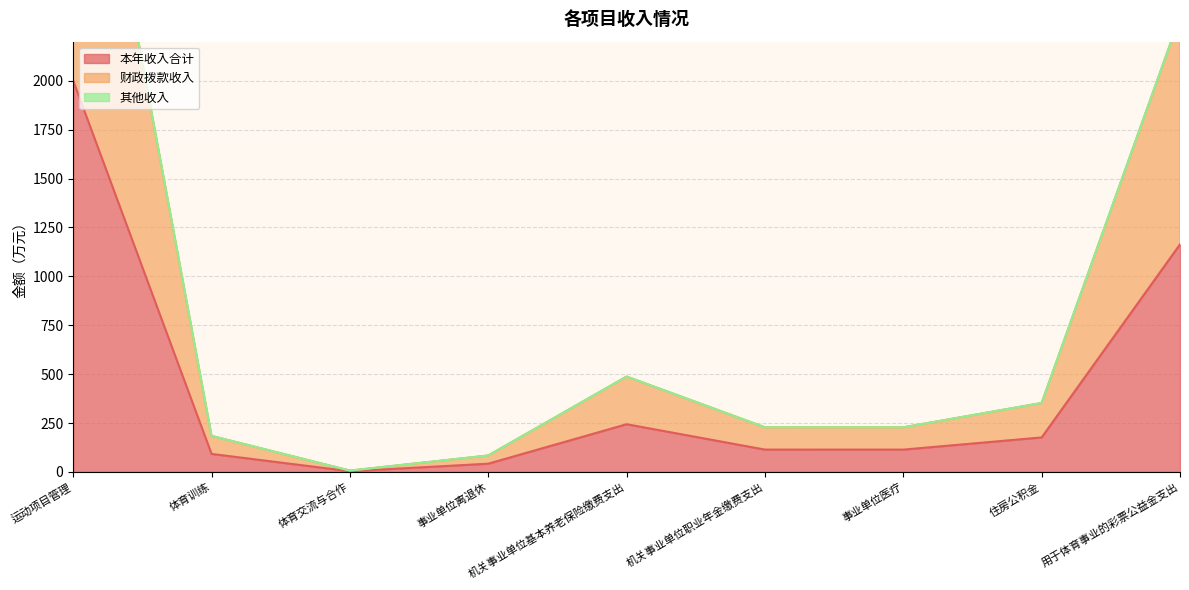

Where is 本年收入合计 nearest to the value 1001?

用于体育事业的彩票公益金支出